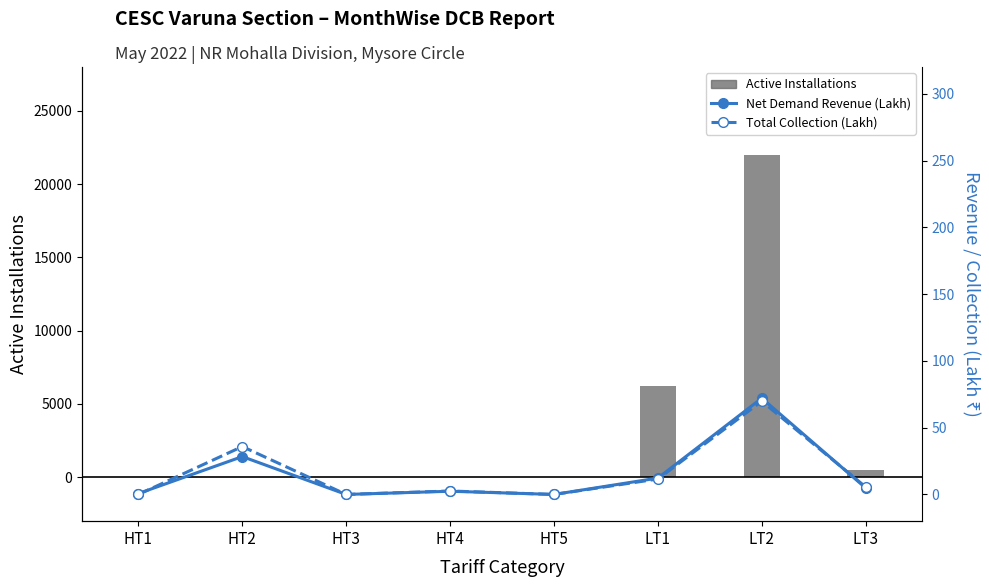

Reading right to left, transcribe all the data shown in this chart.

Active Installations: LT3=471.0	LT2=21977.0	LT1=6225.0	HT5=0.0	HT4=1.0	HT3=0.0	HT2=15.0	HT1=1.0
Net Demand Revenue (Lakh): LT3=4.9	LT2=72.1	LT1=12.3	HT5=0.0	HT4=2.4	HT3=0.0	HT2=28.3	HT1=0.7
Total Collection (Lakh): LT3=5.6	LT2=69.8	LT1=11.6	HT5=0.0	HT4=2.6	HT3=0.0	HT2=35.9	HT1=0.0